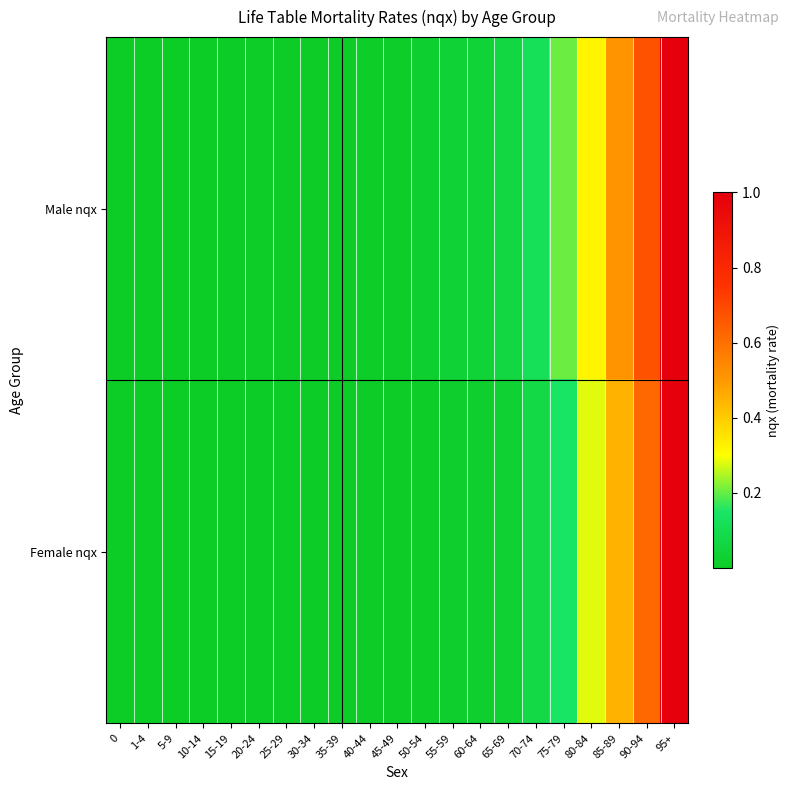

Which has a higher value, 40-44 or 5-9?

40-44